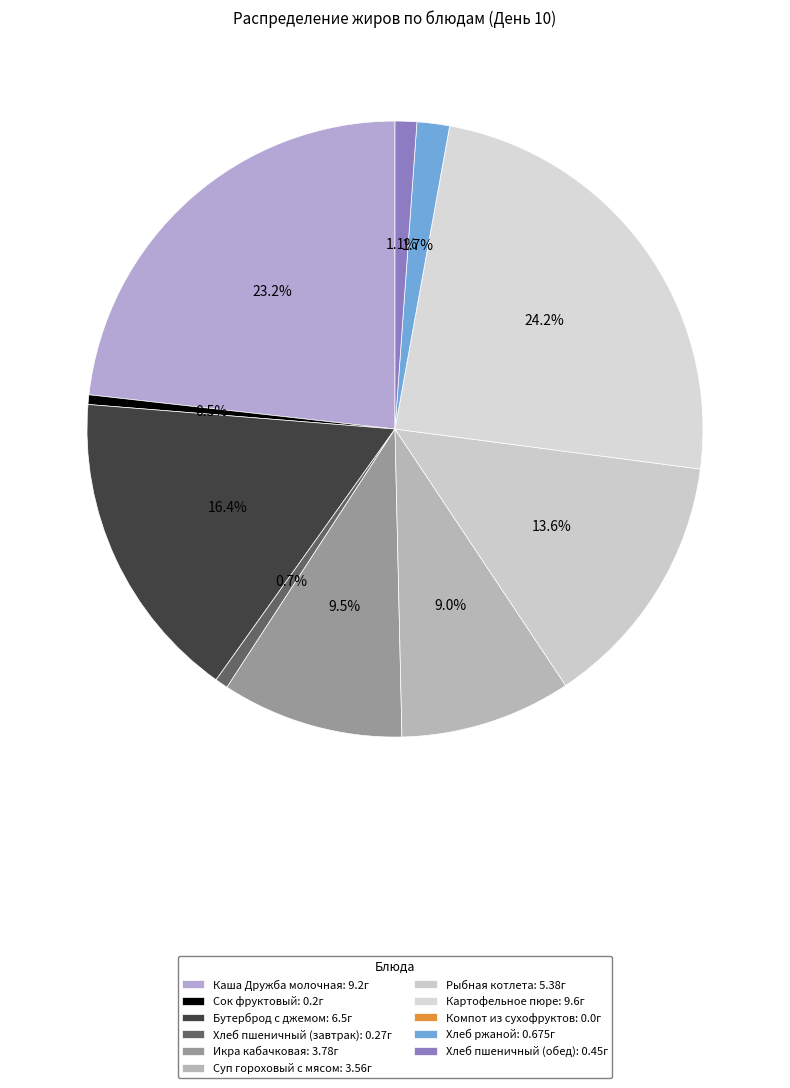

To the nearest percent, what portion does Каша Дружба молочная represent?

23%